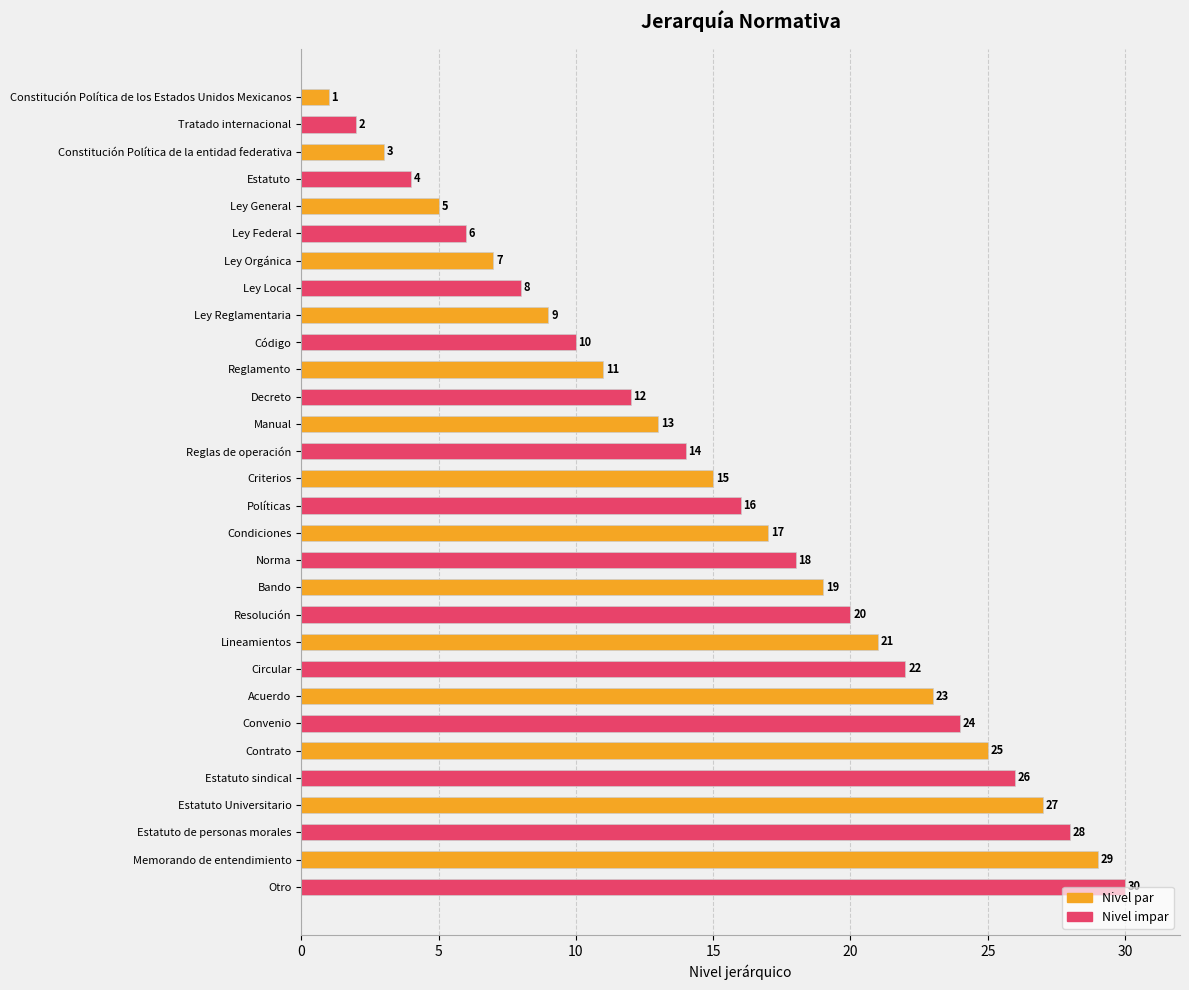

Approximately how many times larger is the value at Lineamientos compared to Convenio?

0.9